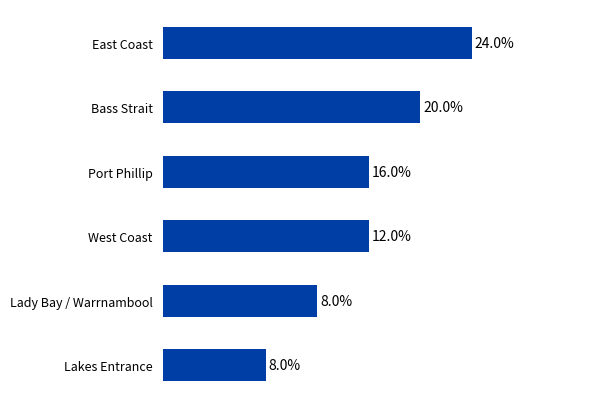

Are the bars horizontal?

Yes